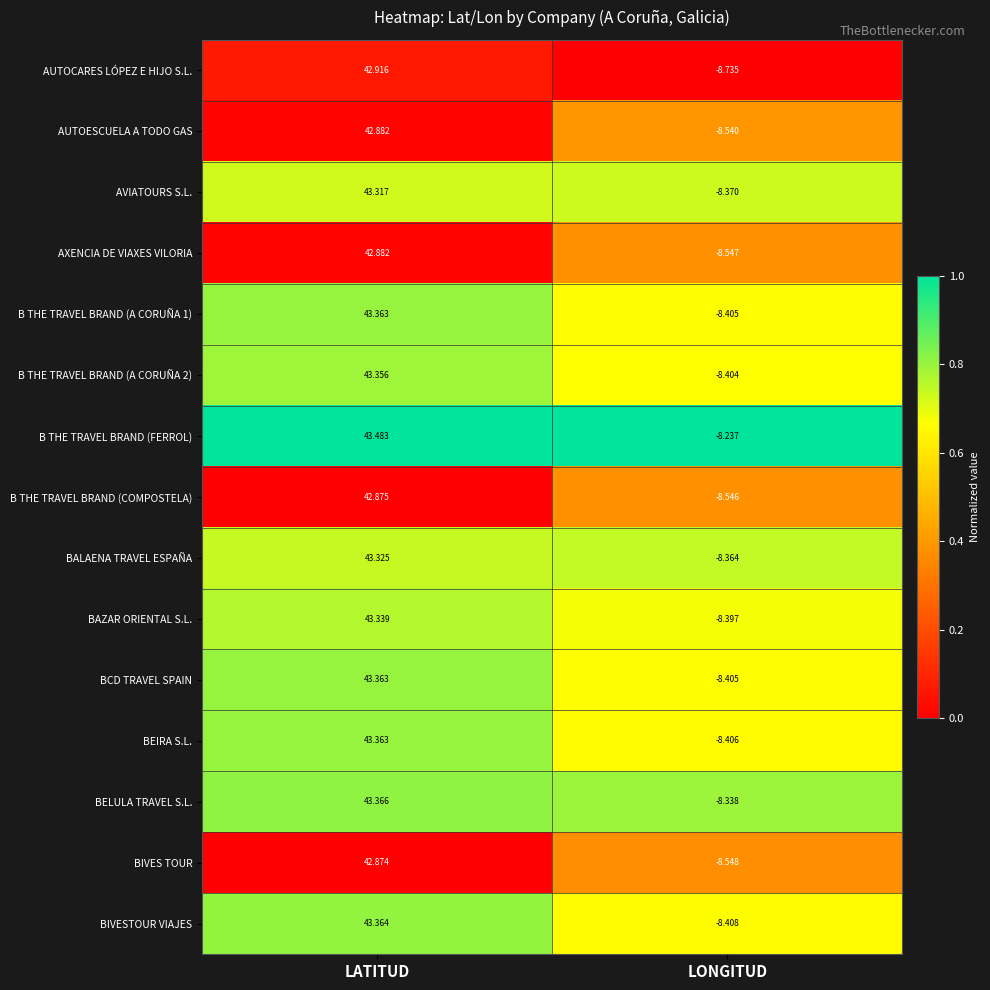

Which category has the highest value in the BIVESTOUR VIAJES series?

LATITUD